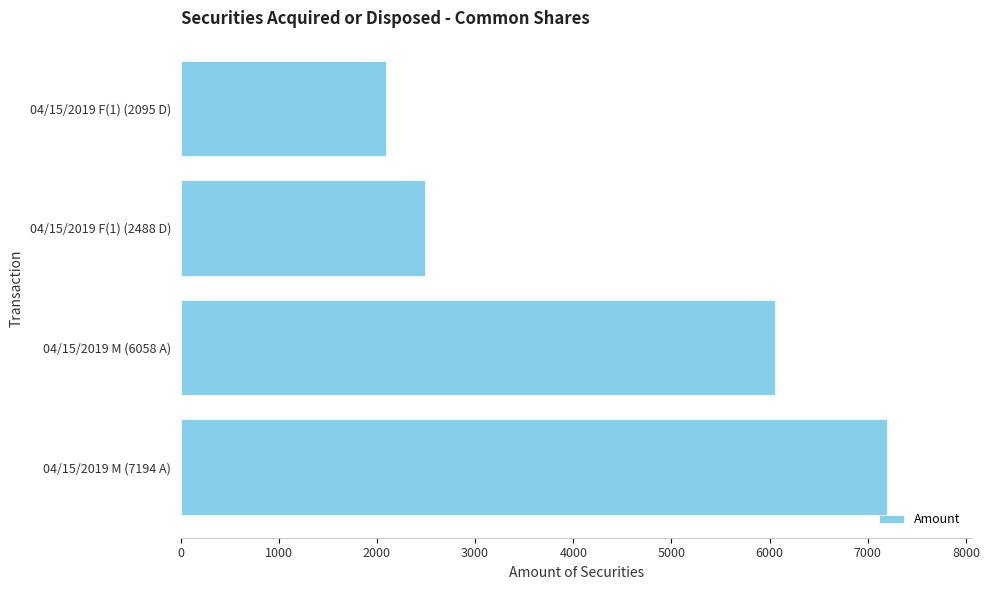

Rank the categories by value from lowest to highest.

04/15/2019 F(1) (2095 D), 04/15/2019 F(1) (2488 D), 04/15/2019 M (6058 A), 04/15/2019 M (7194 A)